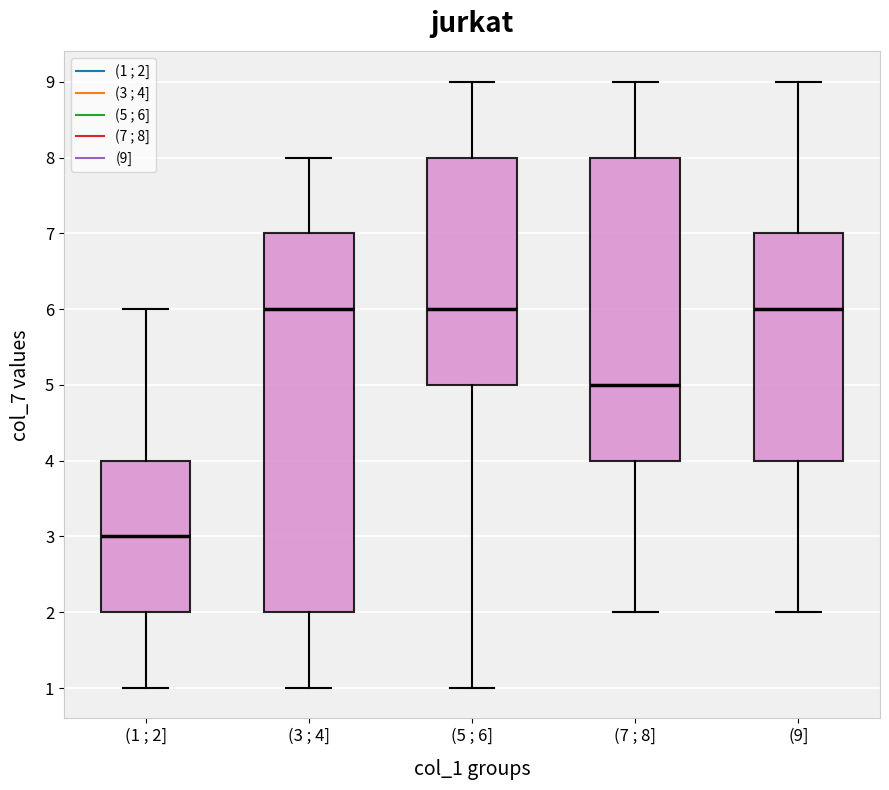

Where does the median line of the box for (5 ; 6] sit on the y-axis? The values are not printed on the chart, so give them approximately, as read against the axis.

6